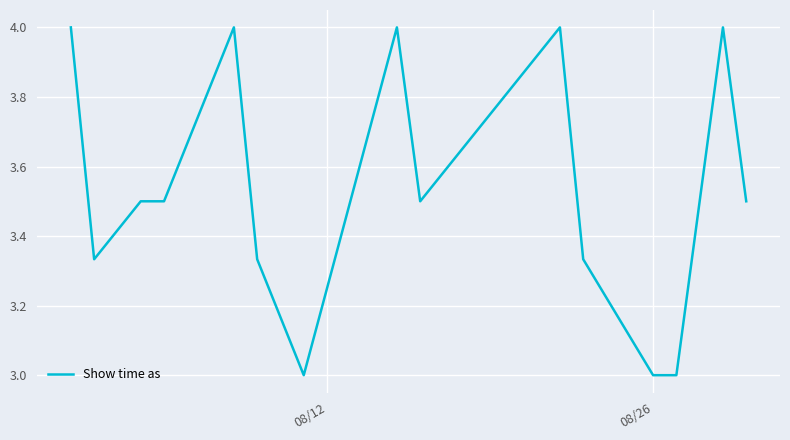

What is the difference between the maximum and minimum values?

1.0